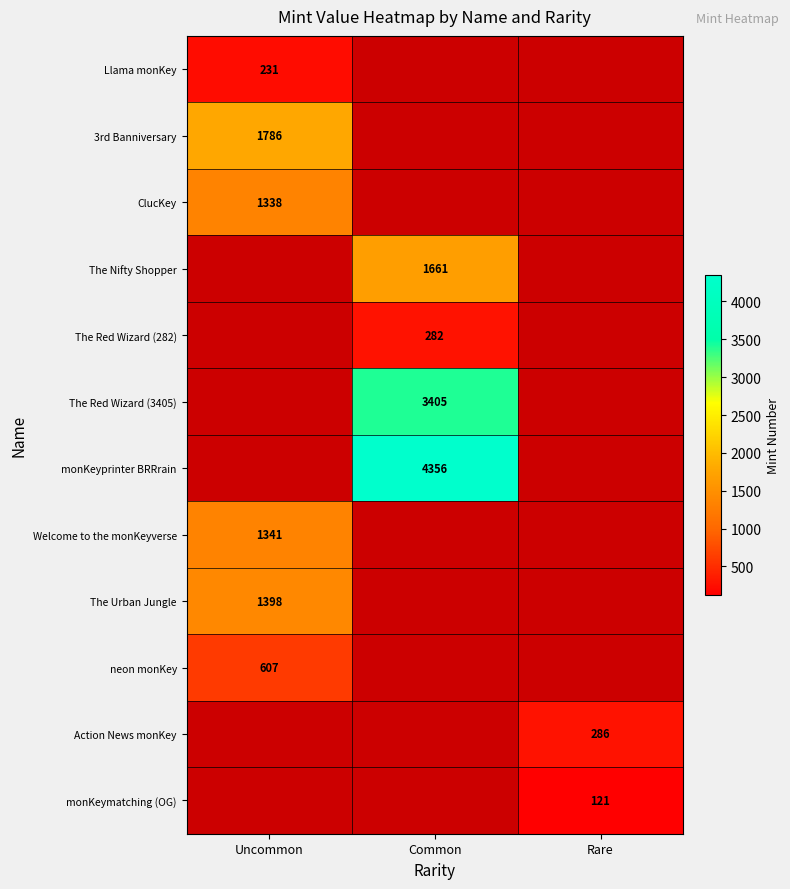

Is it true that 3rd Banniversary equals 1786 at Uncommon?

True